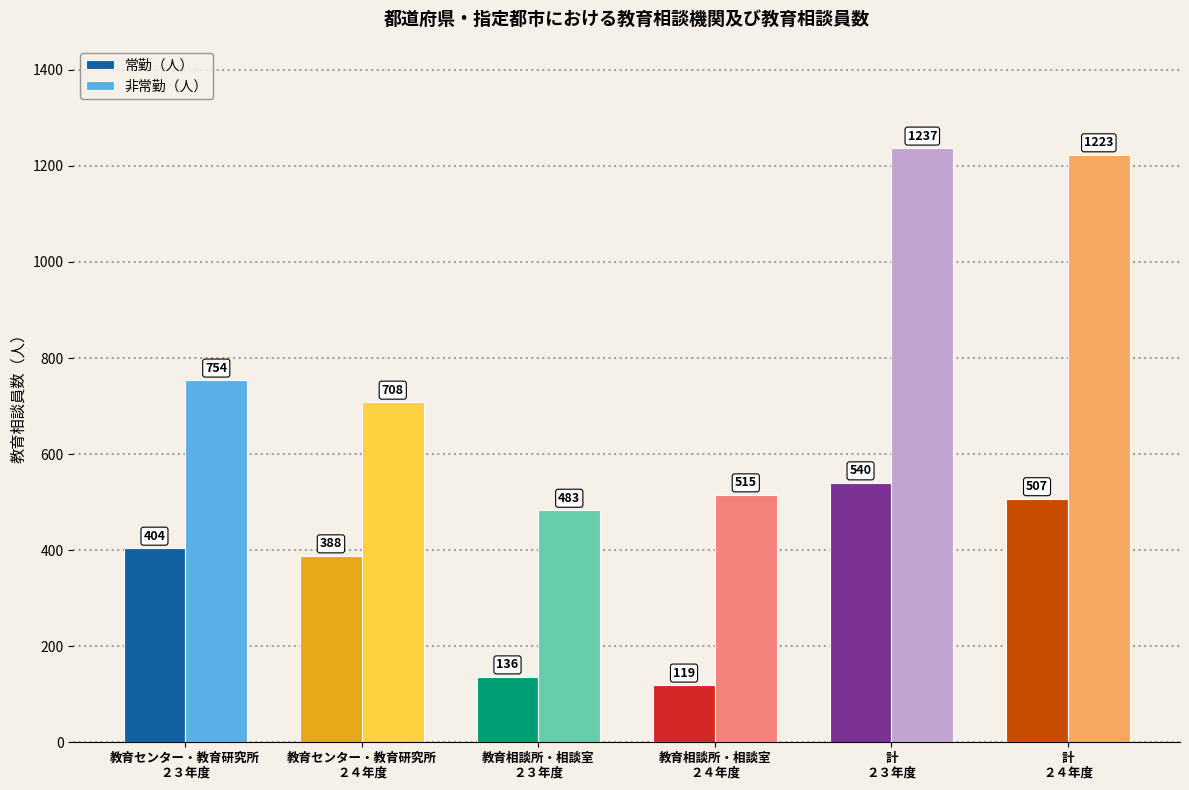

List the labels in order of 常勤（人） value, largest first.

計
２３年度, 計
２４年度, 教育センター・教育研究所
２３年度, 教育センター・教育研究所
２４年度, 教育相談所・相談室
２３年度, 教育相談所・相談室
２４年度